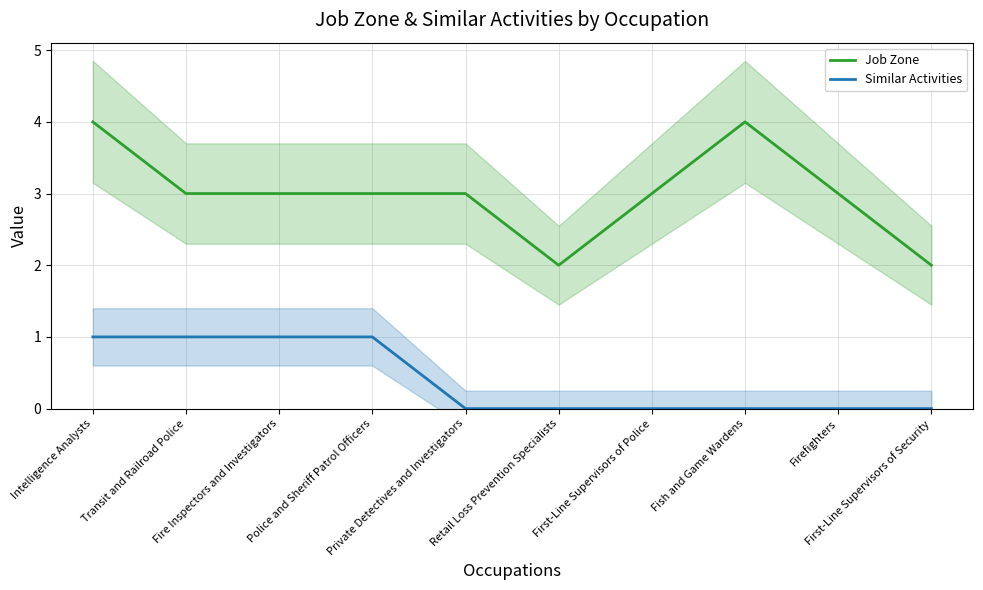

Reading right to left, what are all the values shown in this chart?

Job Zone: 2	3	4	3	2	3	3	3	3	4
Similar Activities: 0	0	0	0	0	0	1	1	1	1